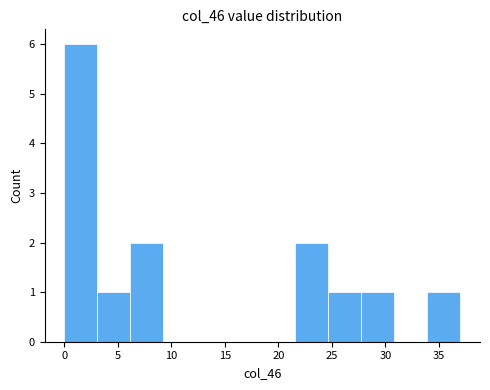

Over which range of the x-axis is the bar tallest?

0.0 to 3.0